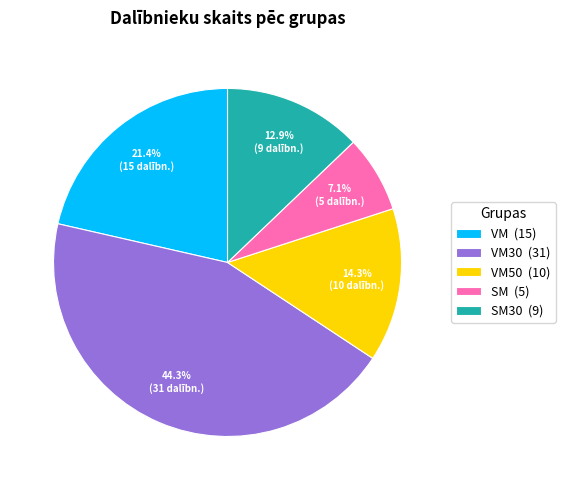

What is the ratio of the value at SM30 (9) to the value at VM30 (31)?

0.3